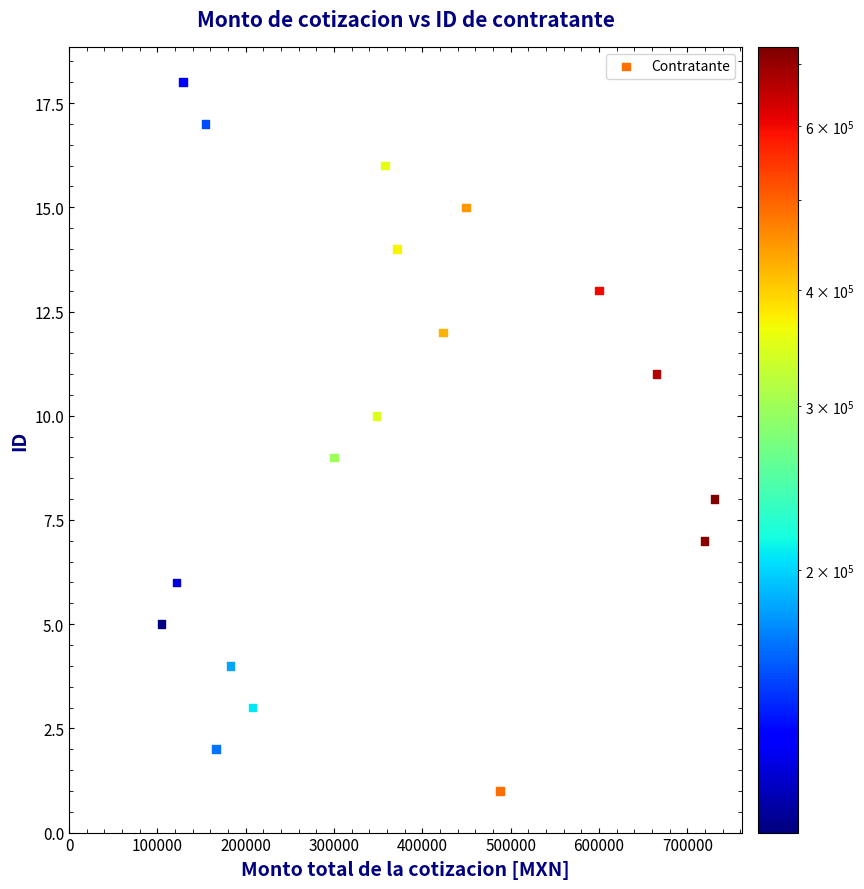

What is the range of Y values (max minus min)?

17